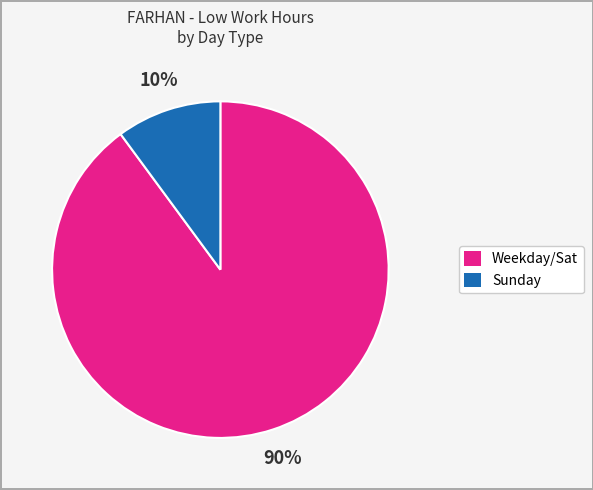

Is there a majority slice in this chart?

Yes